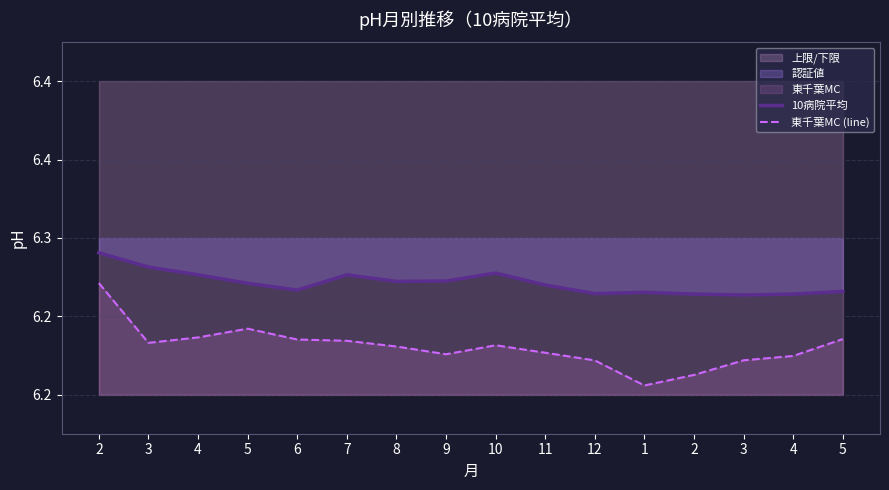

How many 10病院平均 values are between 6 and 7?

16